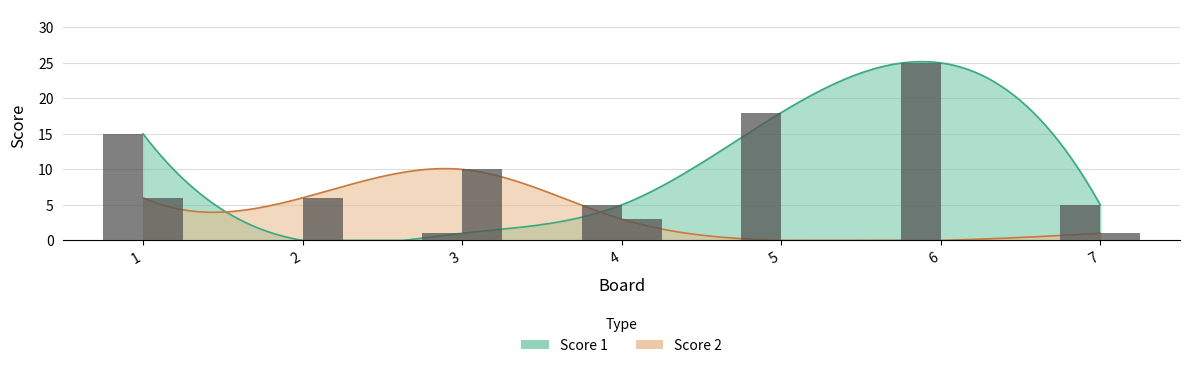

Does the chart contain stacked bars?

No